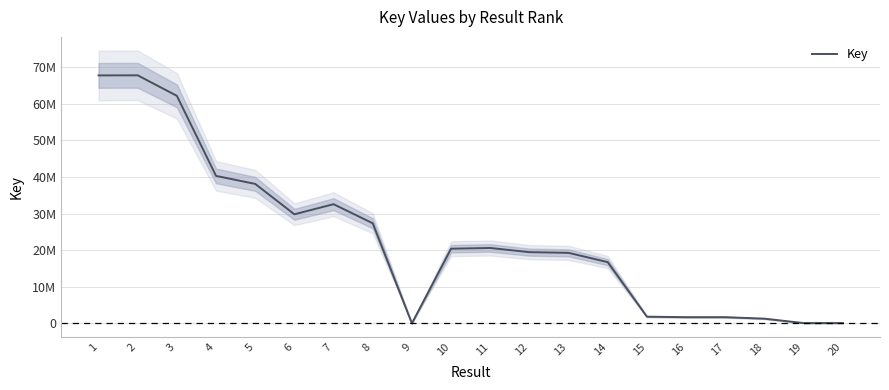

Rank the categories by value from highest to lowest.

2, 1, 3, 4, 5, 7, 6, 8, 11, 10, 12, 13, 14, 15, 16, 17, 18, 19, 20, 9